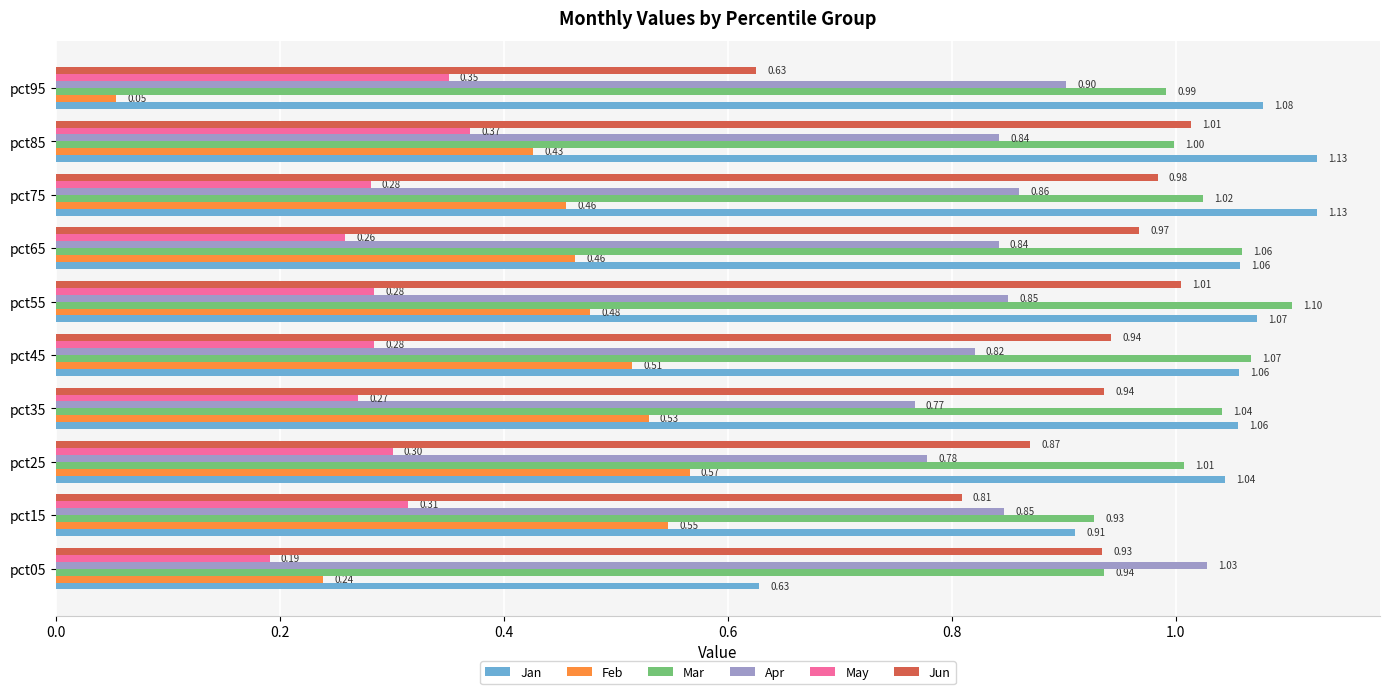

What are all the series names shown in the legend?

Jan, Feb, Mar, Apr, May, Jun